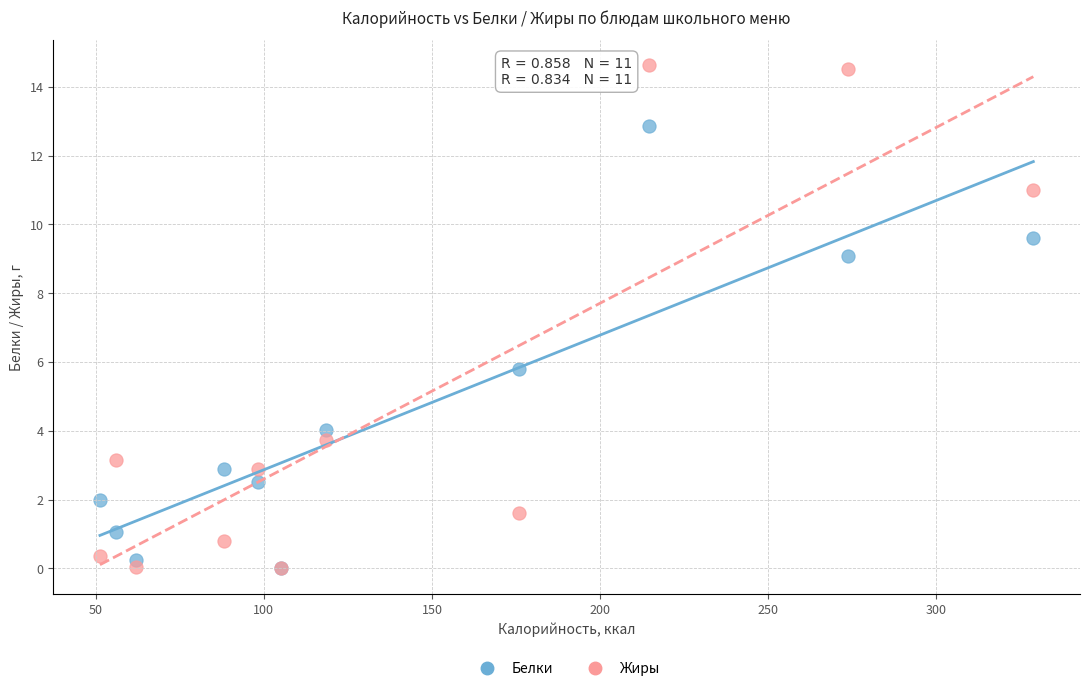

In the Белки series, what Y value is closest to 6?

5.8